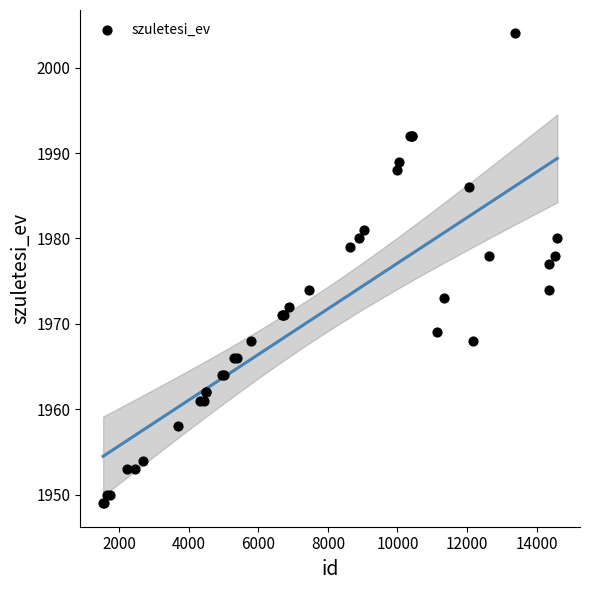

What Y value in the scatter plot is closest to 1976?

1977